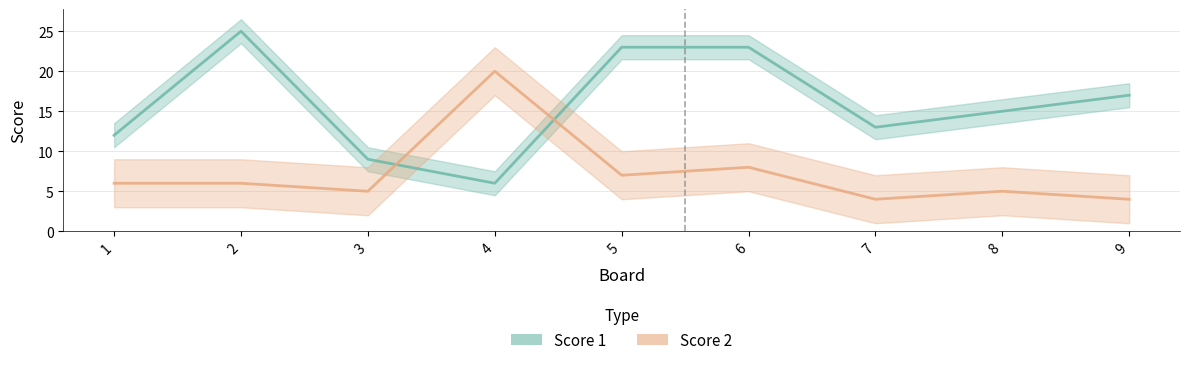

How many data points in Score 1 are above 15?

4